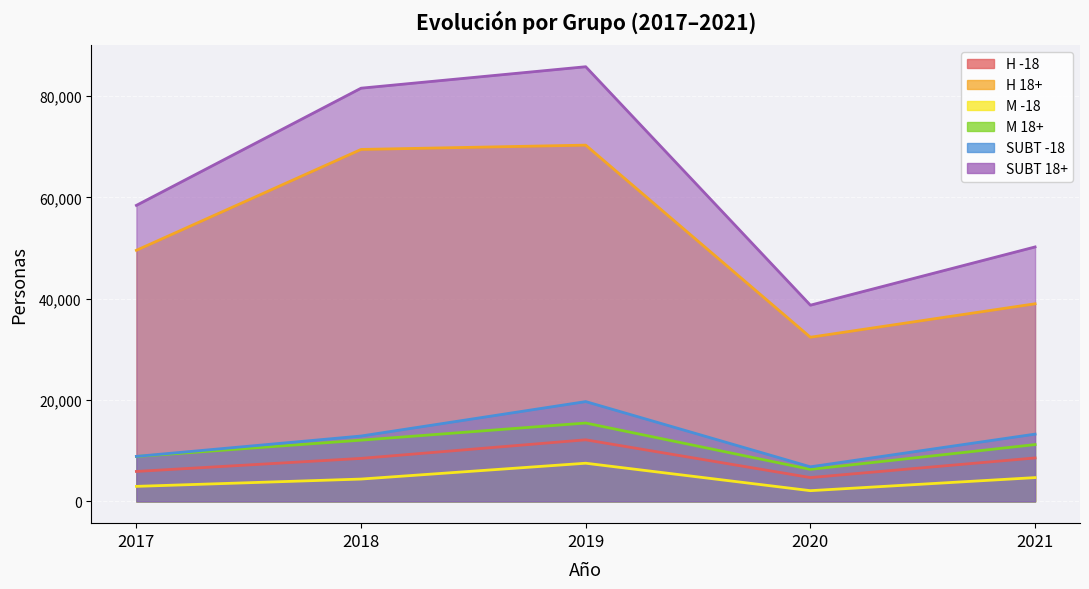

Does the chart display data point markers on the line(s)?

No